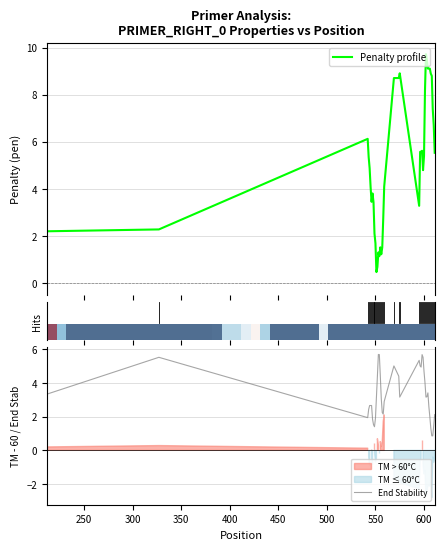

What is the lowest value of the Penalty profile series?

0.5